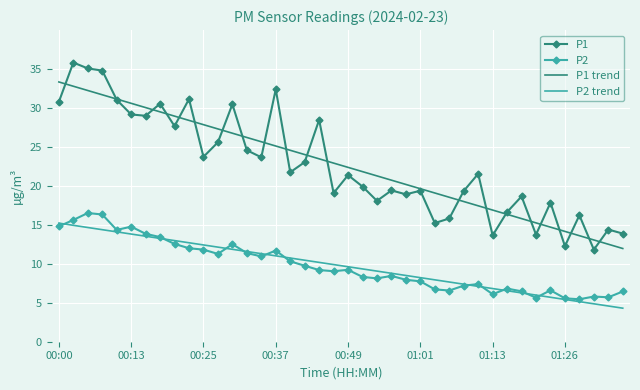

Which series has the widest spread of values?

P1